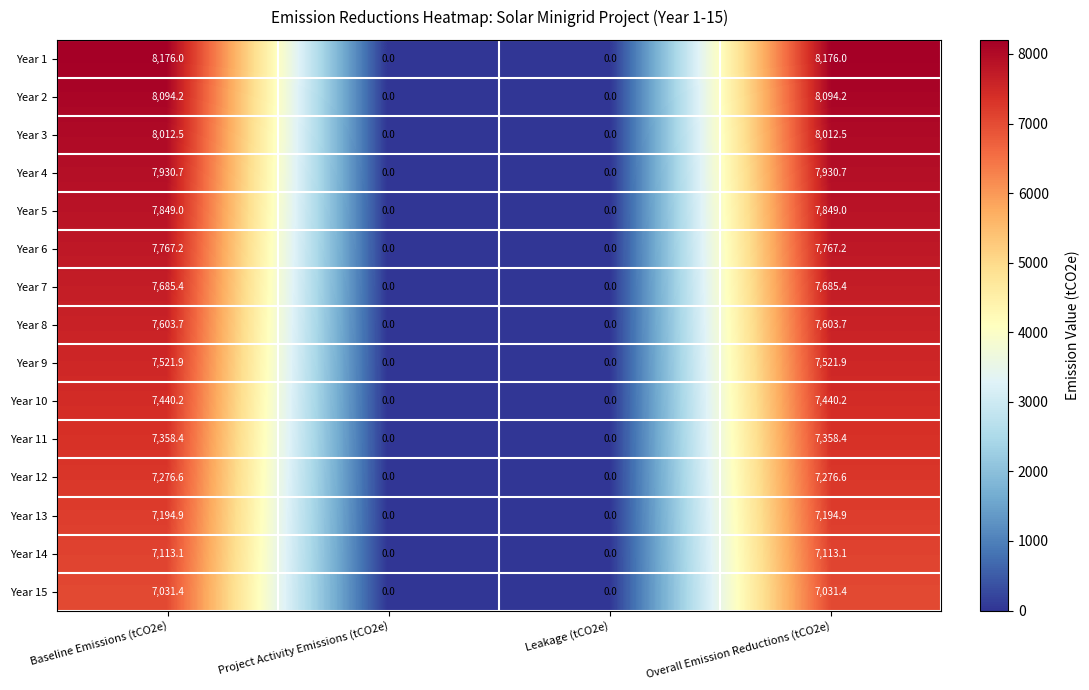

Count the number of data series in this chart.

15